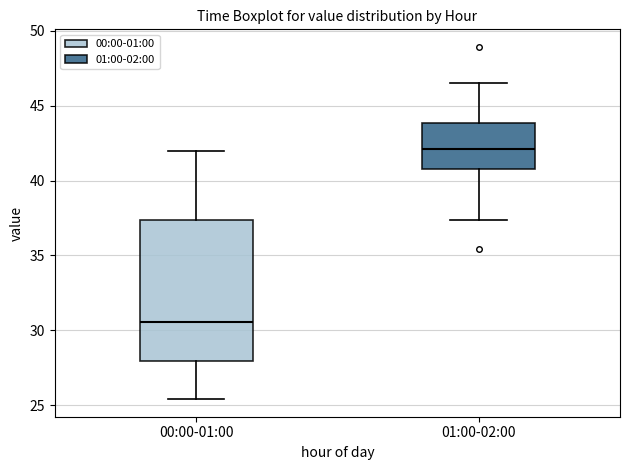

Where does the lower whisker of the box for 00:00-01:00 end on the y-axis? The values are not printed on the chart, so give them approximately, as read against the axis.

25.5